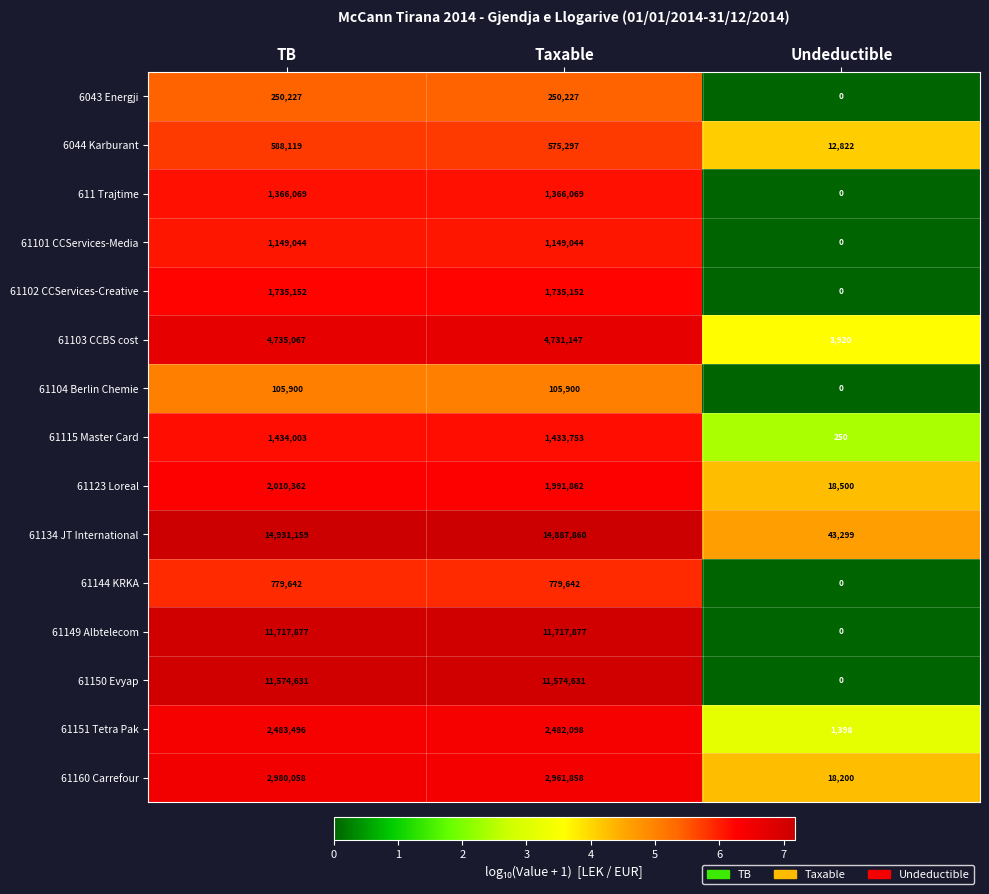

Which category has the highest value across all series?

TB